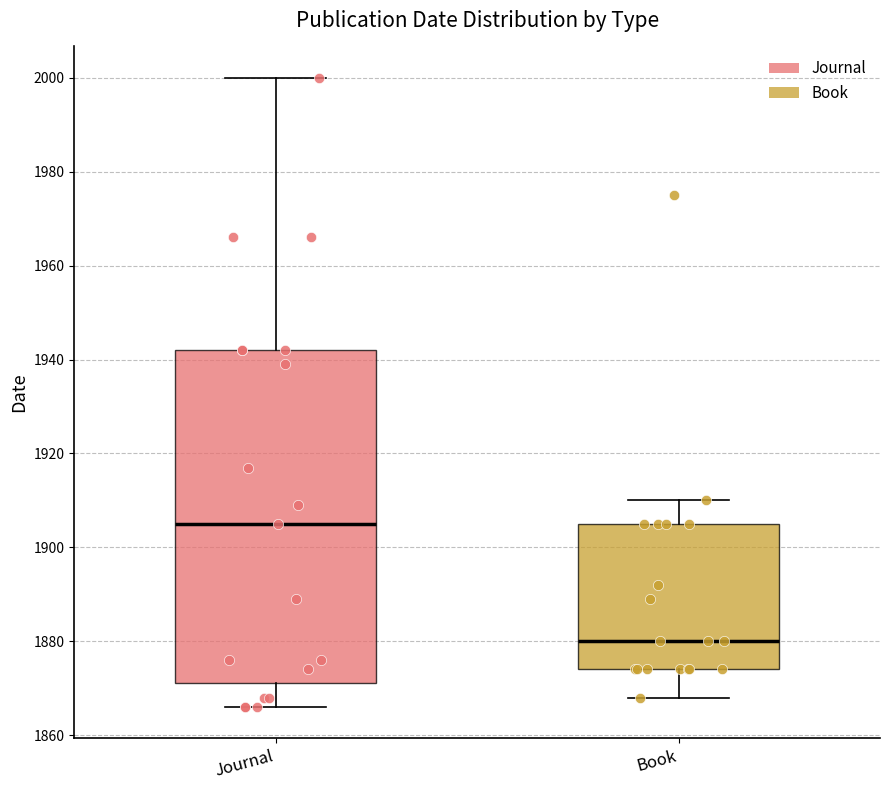

Where is the upper edge of the box for Journal on the y-axis? The values are not printed on the chart, so give them approximately, as read against the axis.

1942